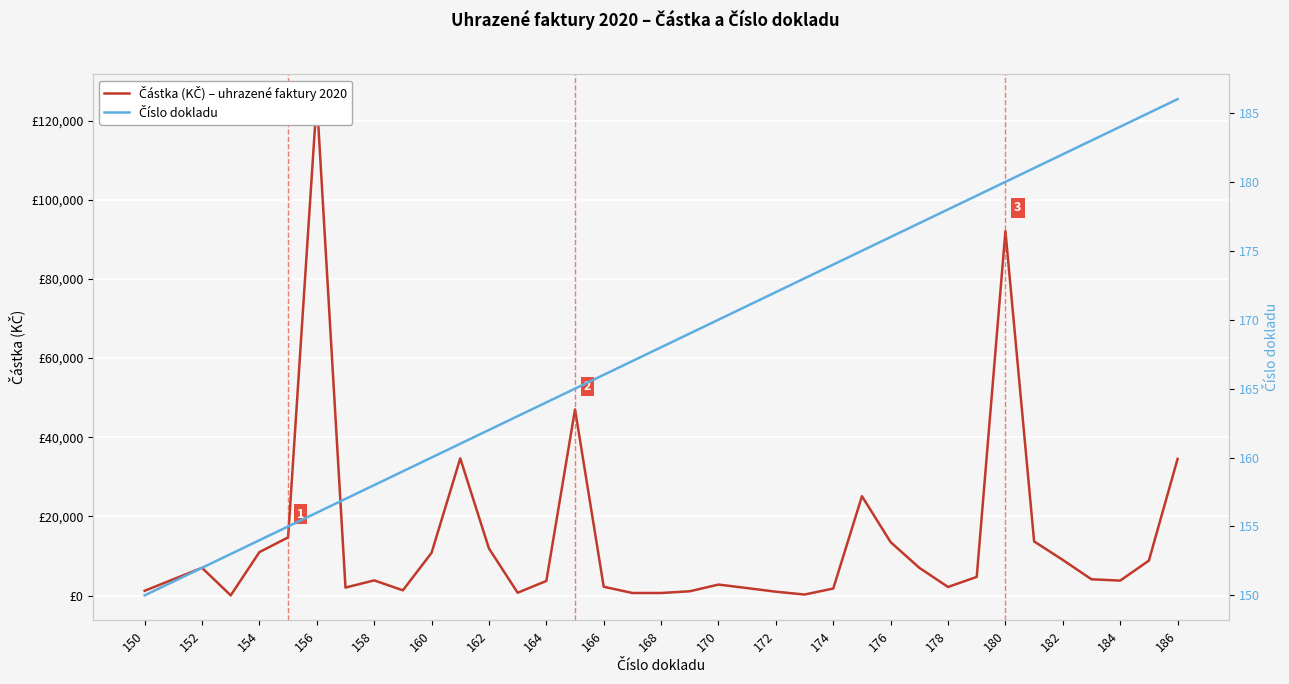

Where does the Částka (KČ) – uhrazené faktury 2020 series first go above 4116?

152